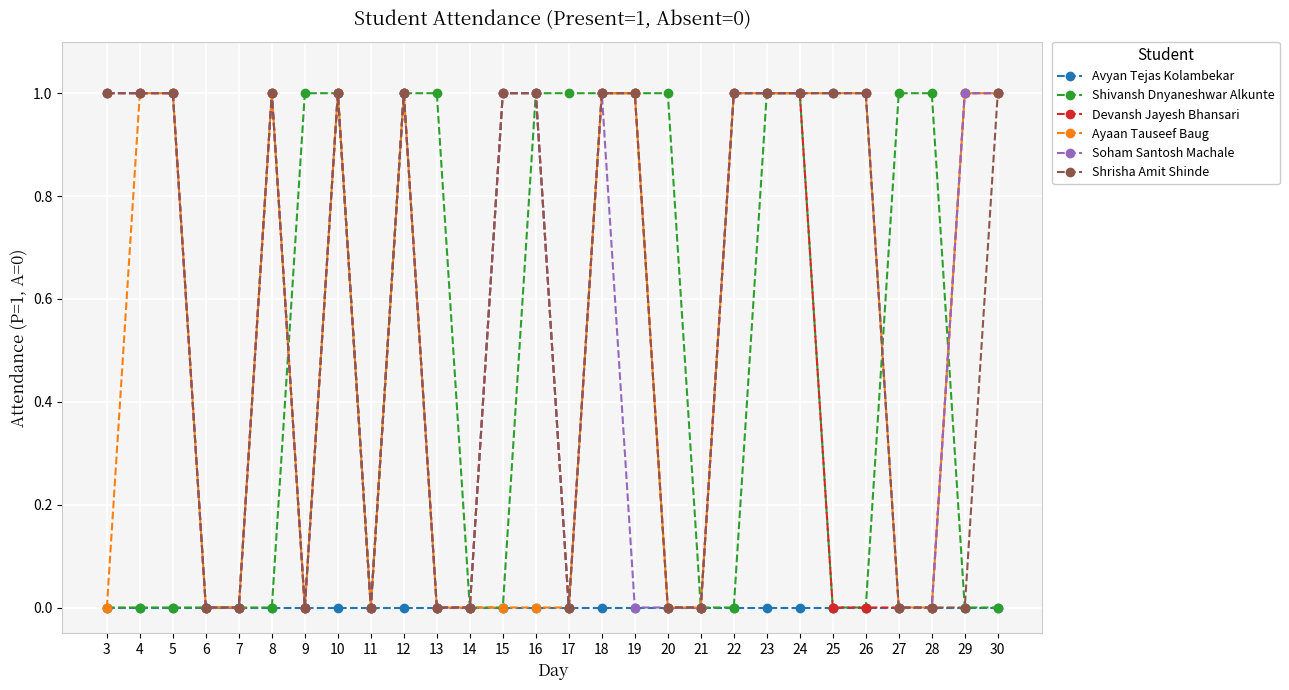

What is the sum of all Ayaan Tauseef Baug values?

14